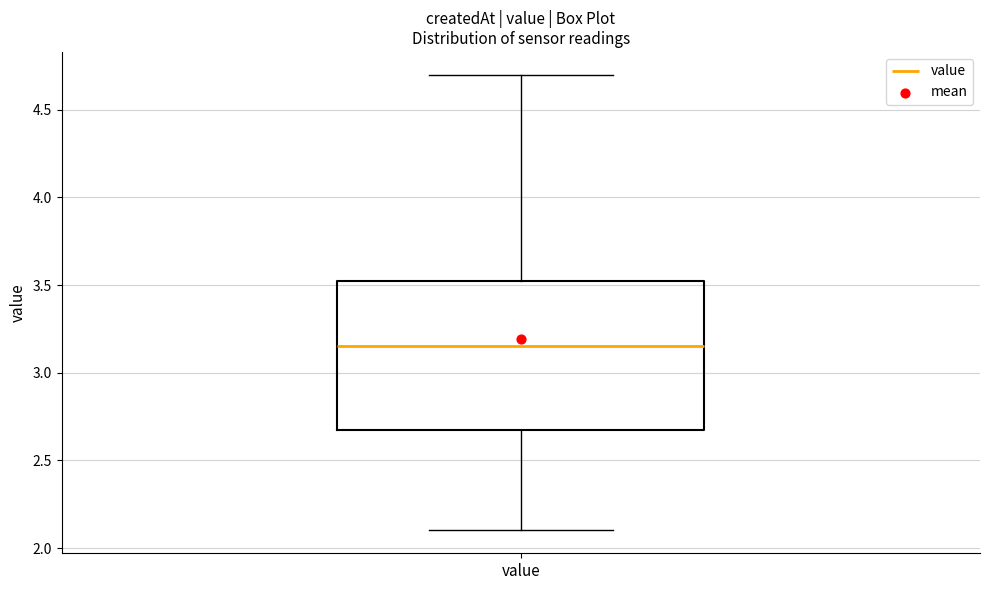

Transcribe this box plot: give where the median line is, the range the box spans, and where the two whiskers end, as read against the y-axis. The values are not printed on the chart, so give them approximately, as read against the axis.

median 3.15, box 2.70 to 3.55, whiskers 2.10 to 4.70